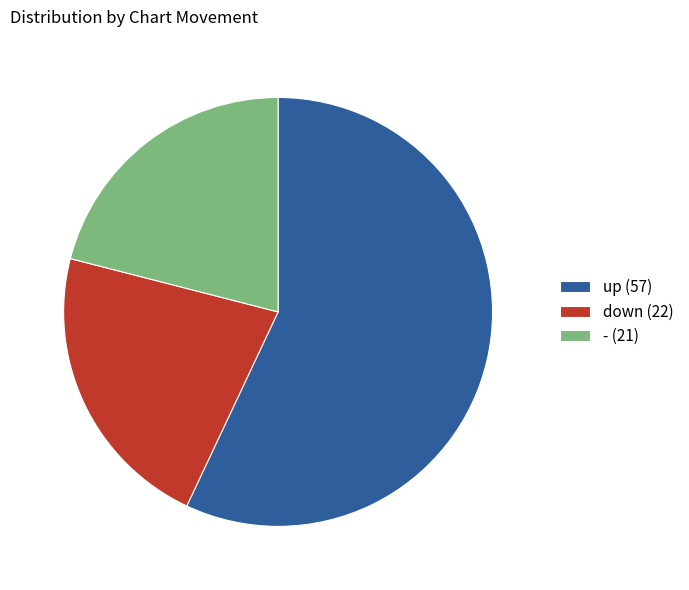

How many slices are in this pie chart?

3